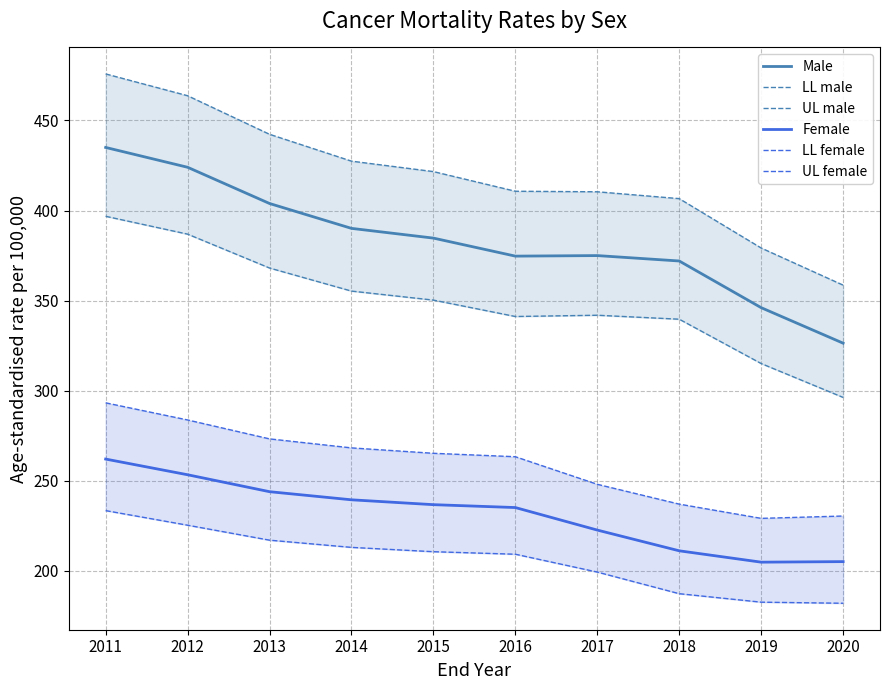

Reading left to right, what are all the values shown in this chart?

Male: 435.0	424.0	403.9	390.1	384.7	374.7	375.0	372.0	346.1	326.4
LL male: 396.8	386.9	368.1	355.3	350.3	341.2	341.9	339.7	315.1	296.3
UL male: 475.8	463.7	442.3	427.4	421.6	410.7	410.4	406.6	379.2	358.6
Female: 262.1	253.4	244.0	239.5	236.8	235.2	222.7	211.2	204.9	205.2
LL female: 233.5	225.4	217.1	213.1	210.7	209.3	199.4	187.4	182.7	182.1
UL female: 293.3	283.8	273.3	268.3	265.3	263.4	248.1	237.1	229.2	230.5